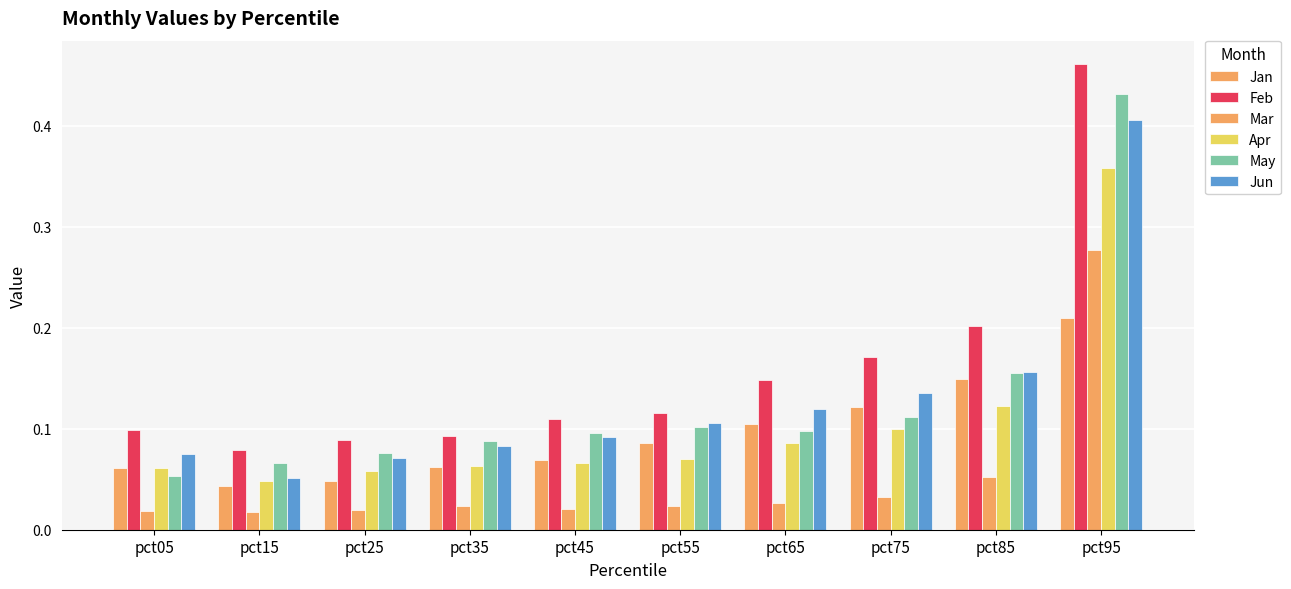

Which series changed the most between pct25 and pct55?

Jan